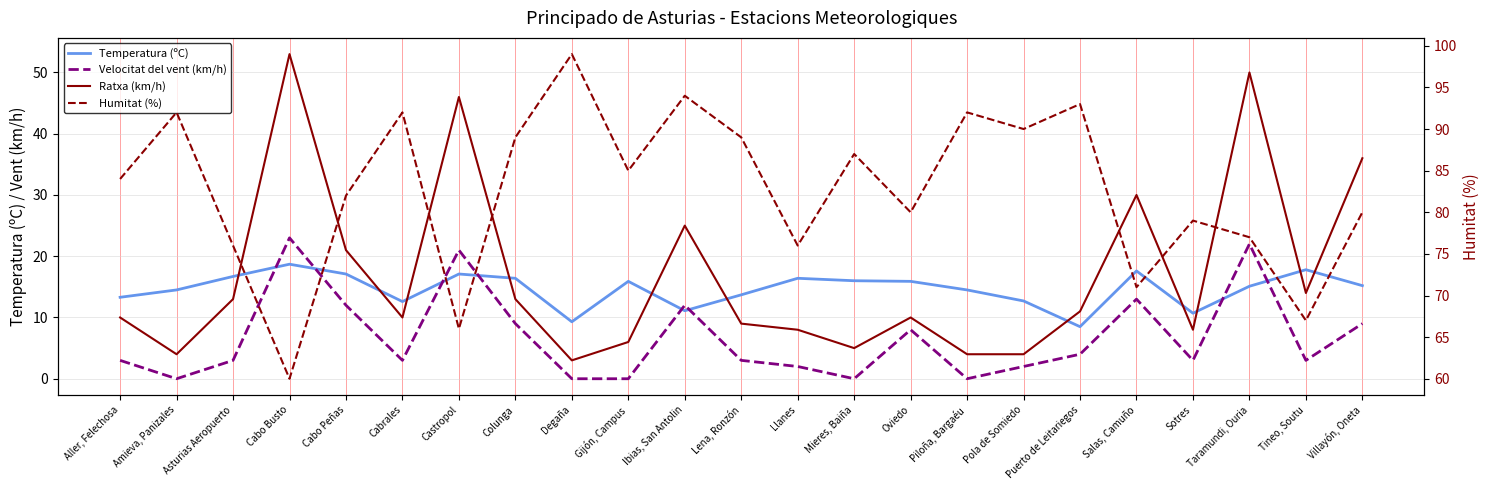

Which label corresponds to the smallest value in the chart?

Amieva, Panizales